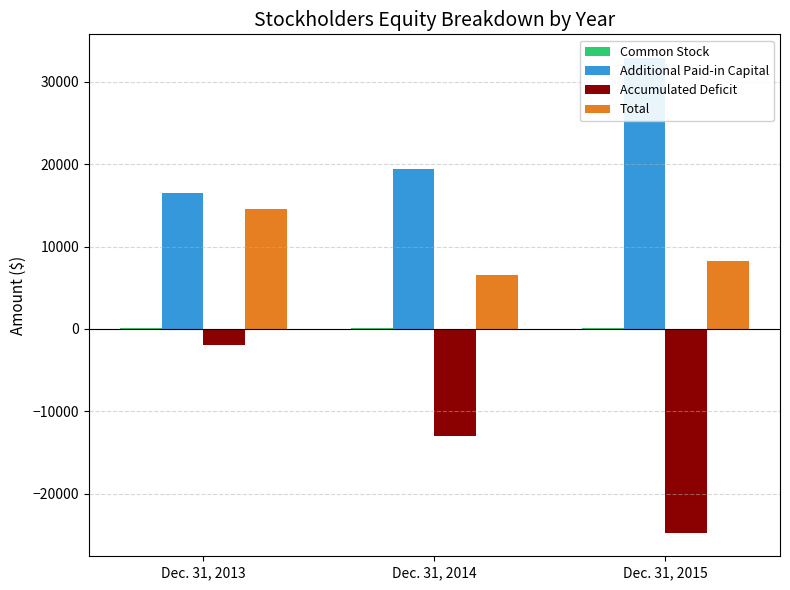

What is the smallest value displayed?

-24739